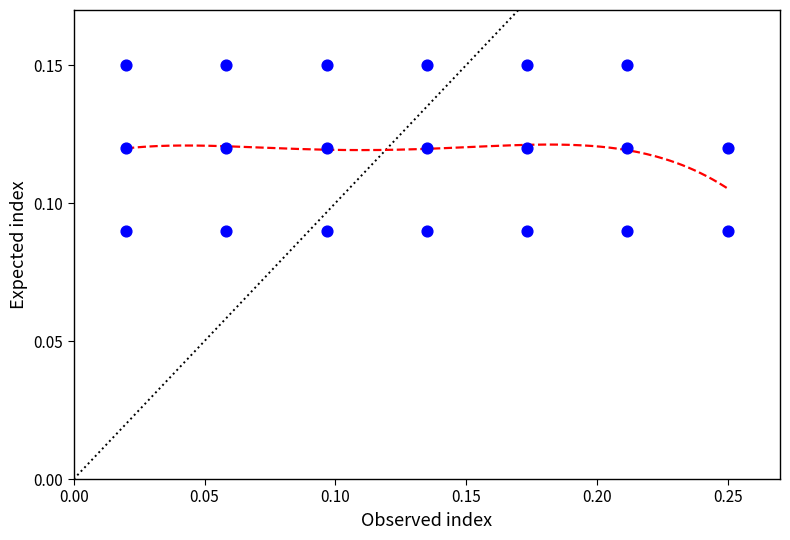

Count the number of points in this scatter plot.

20